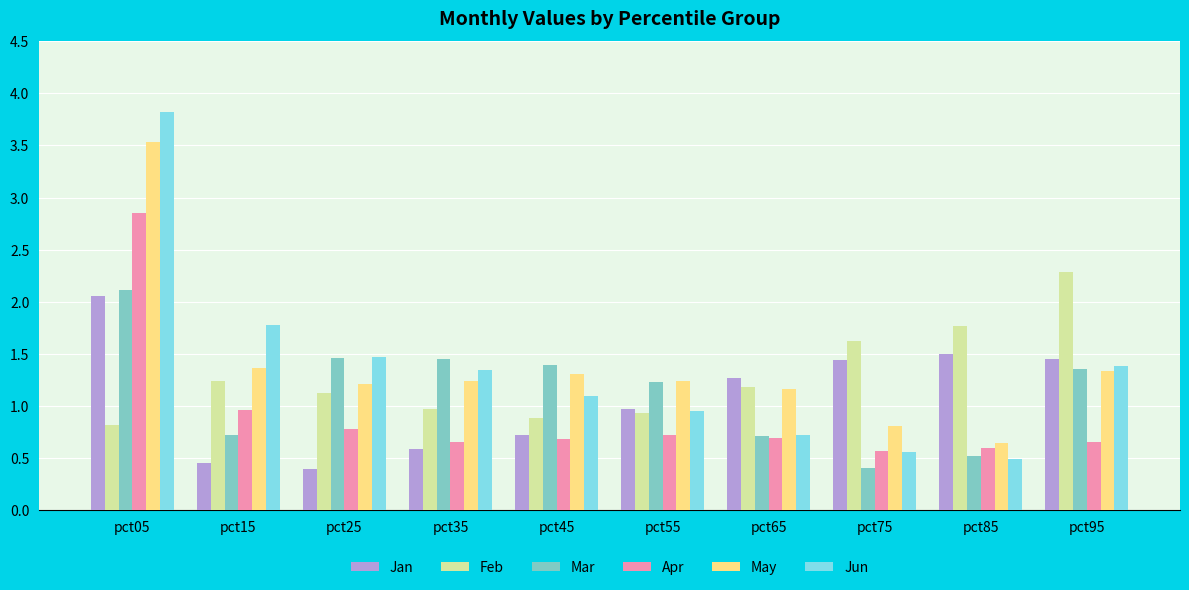

What is the smallest value displayed?

0.4